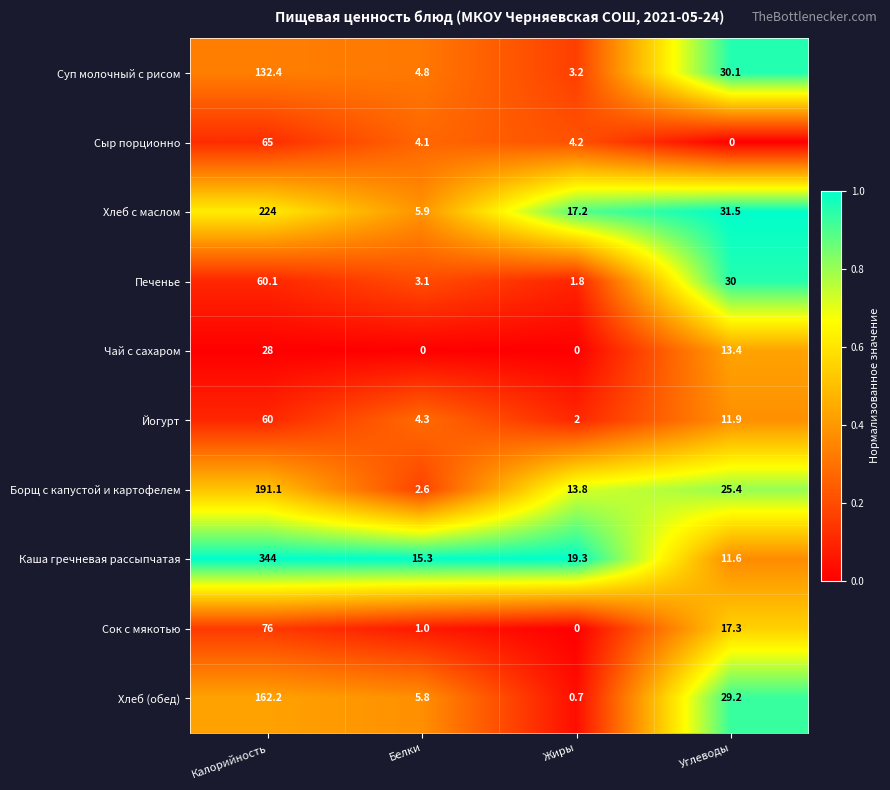

What is the difference between the highest and lowest values at Калорийность?

316.0